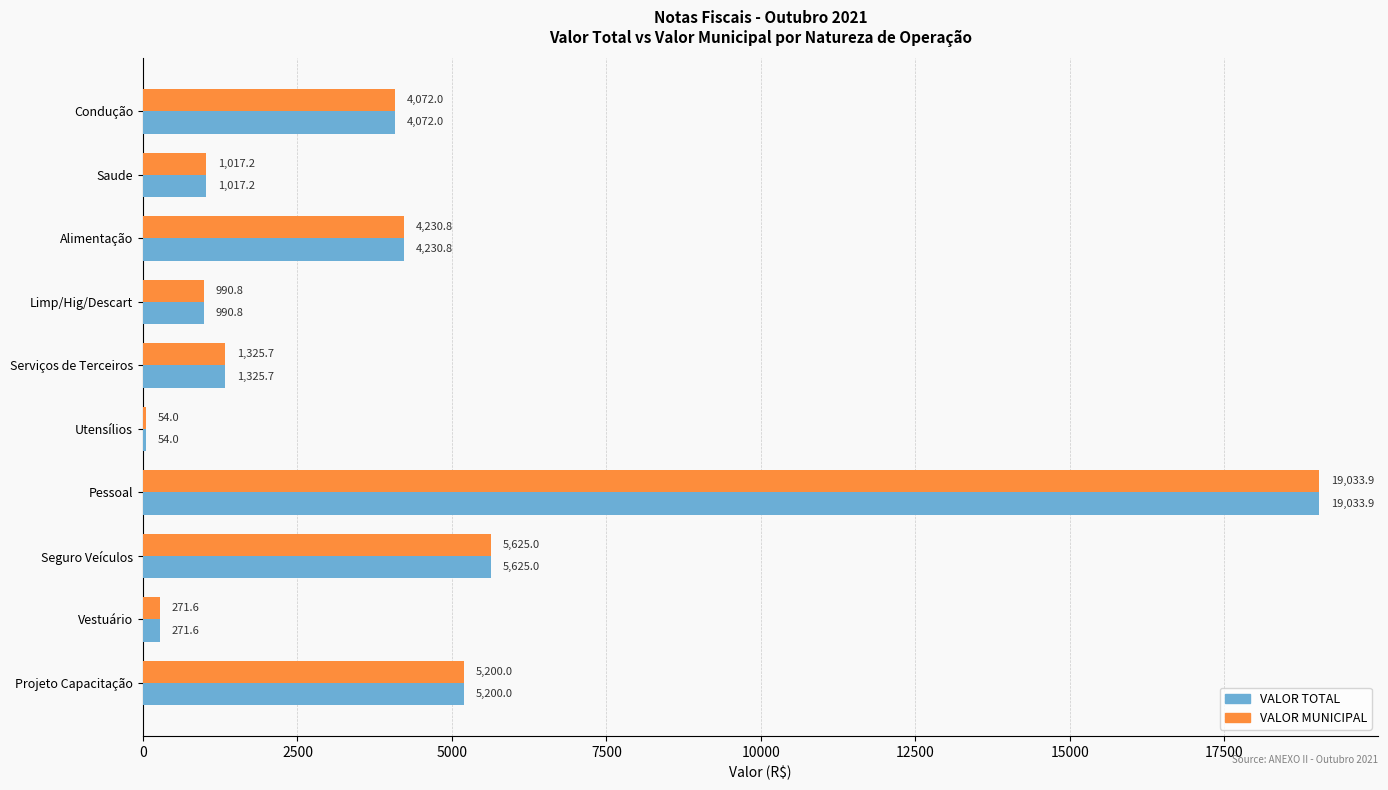

Which category has the highest value across all series?

Pessoal